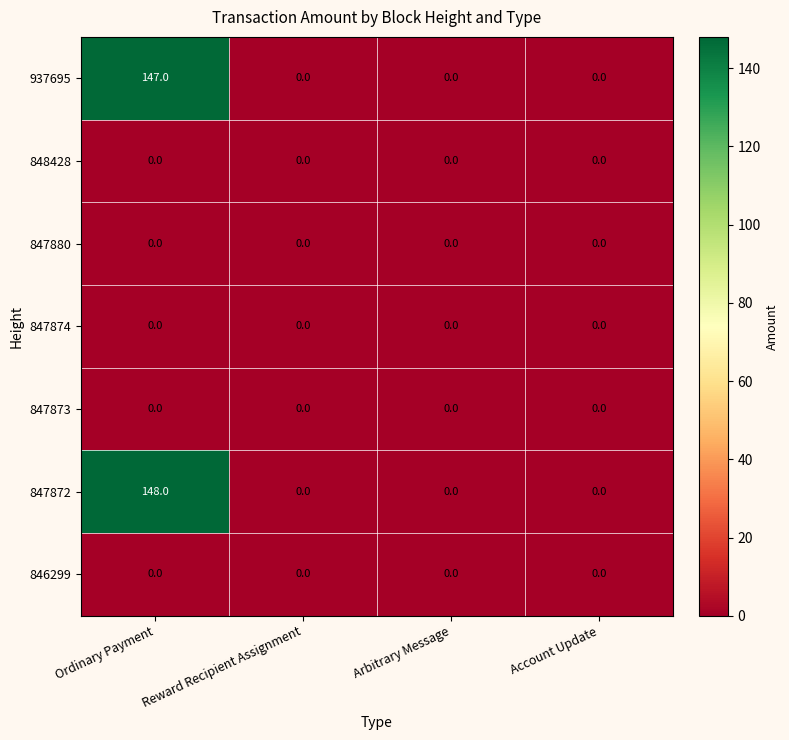

What is the sum of the 847872 values at Ordinary Payment and Reward Recipient Assignment?

148